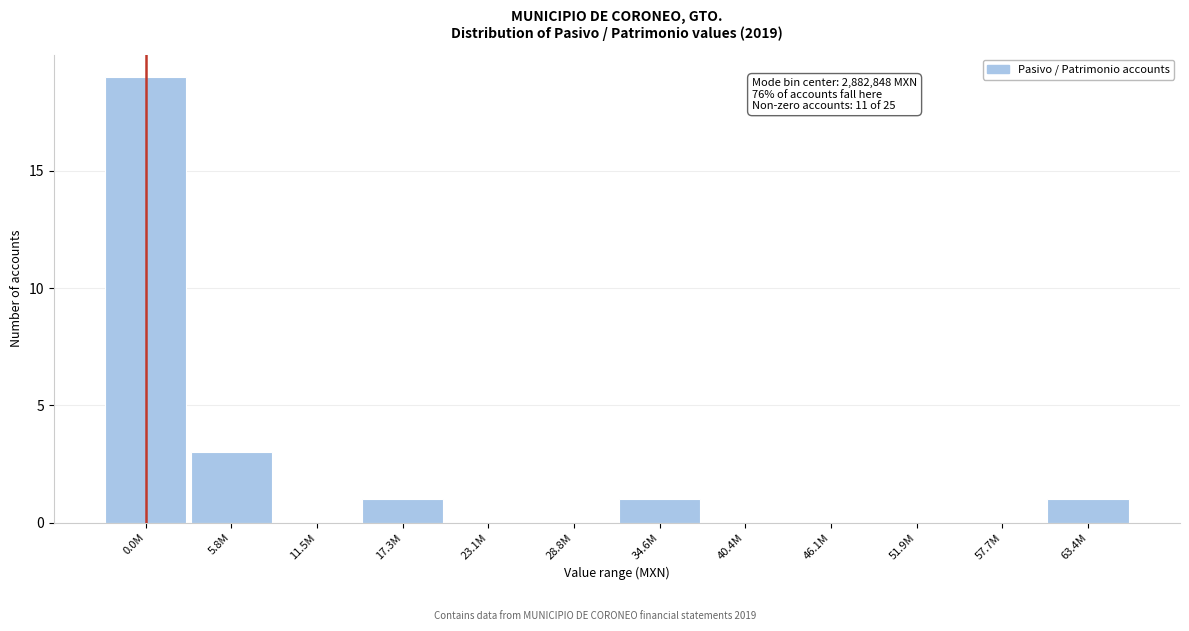

Reading right to left, list all the values displayed in this chart.

63.4M=1	57.7M=0	51.9M=0	46.1M=0	40.4M=0	34.6M=1	28.8M=0	23.1M=0	17.3M=1	11.5M=0	5.8M=3	0.0M=19